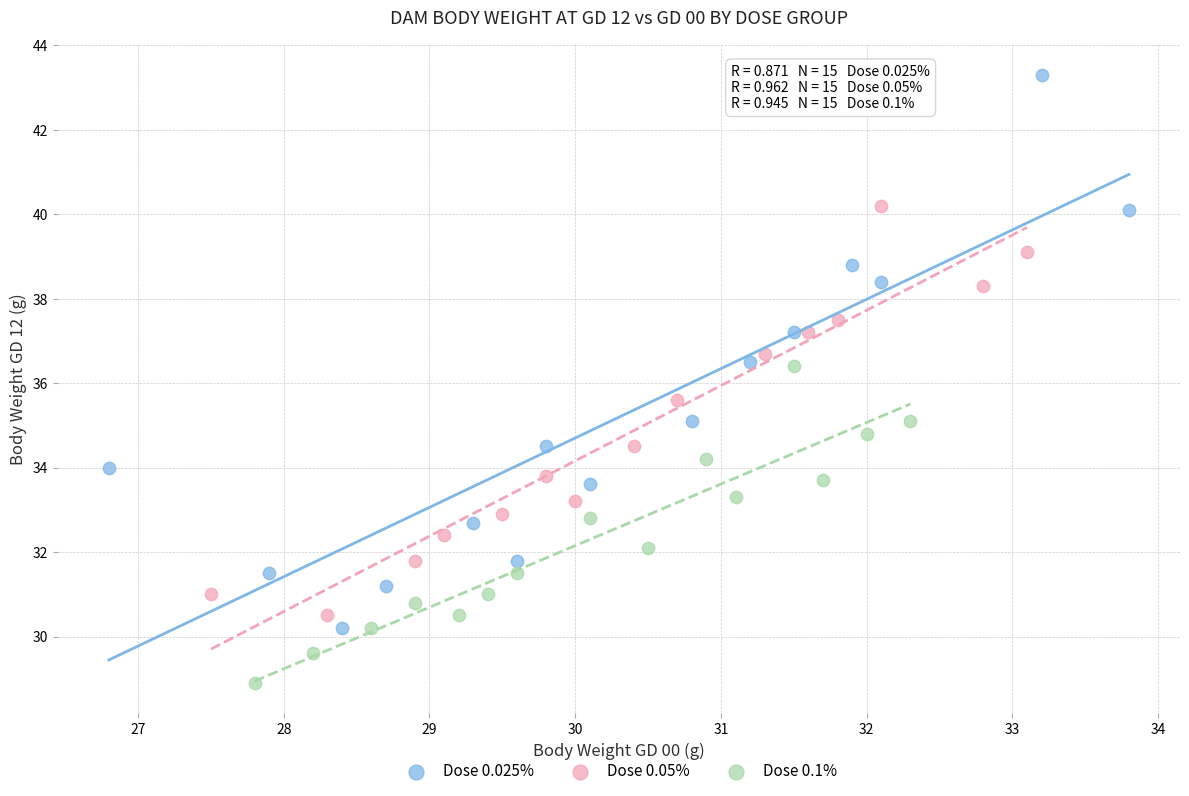

What are all the series names shown in the legend?

Dose 0.025%, Dose 0.05%, Dose 0.1%